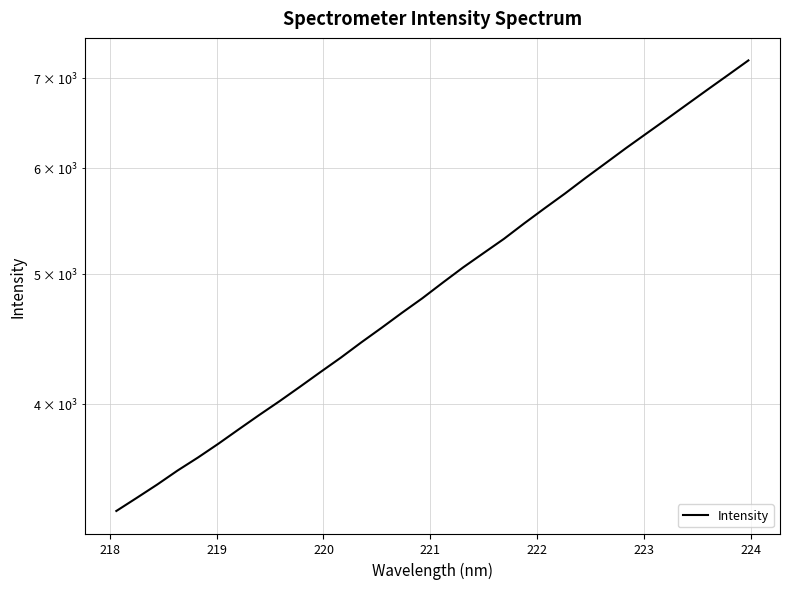

How many lines are shown in the chart?

1